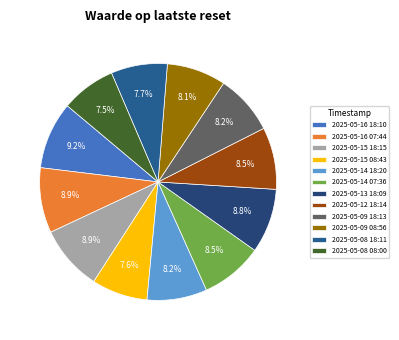

How many segments does this pie chart have?

12